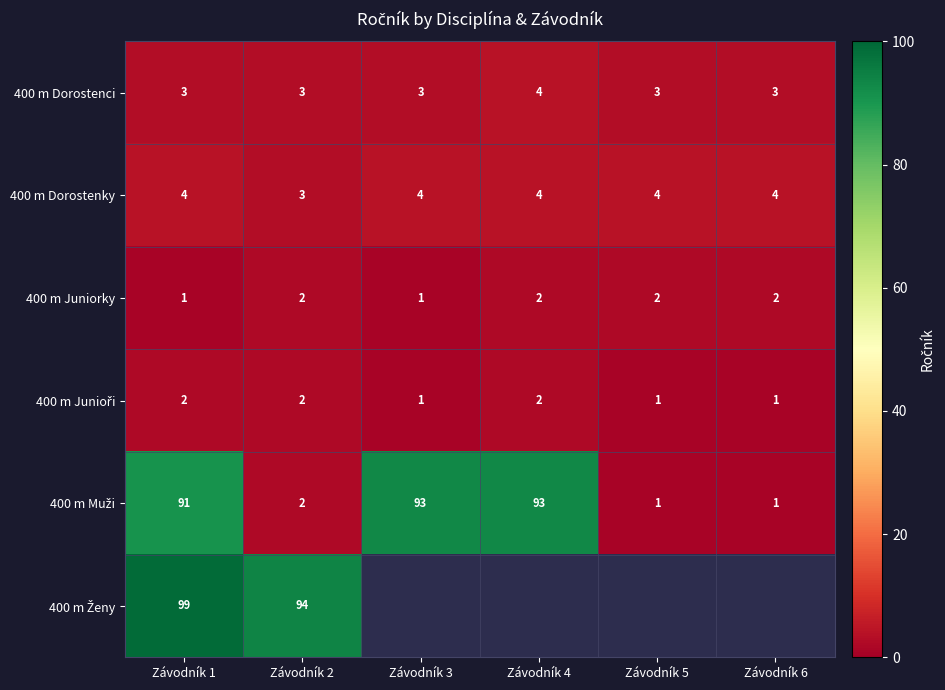

What is the sum of the 400 m Juniorky values at Závodník 1 and Závodník 6?

3